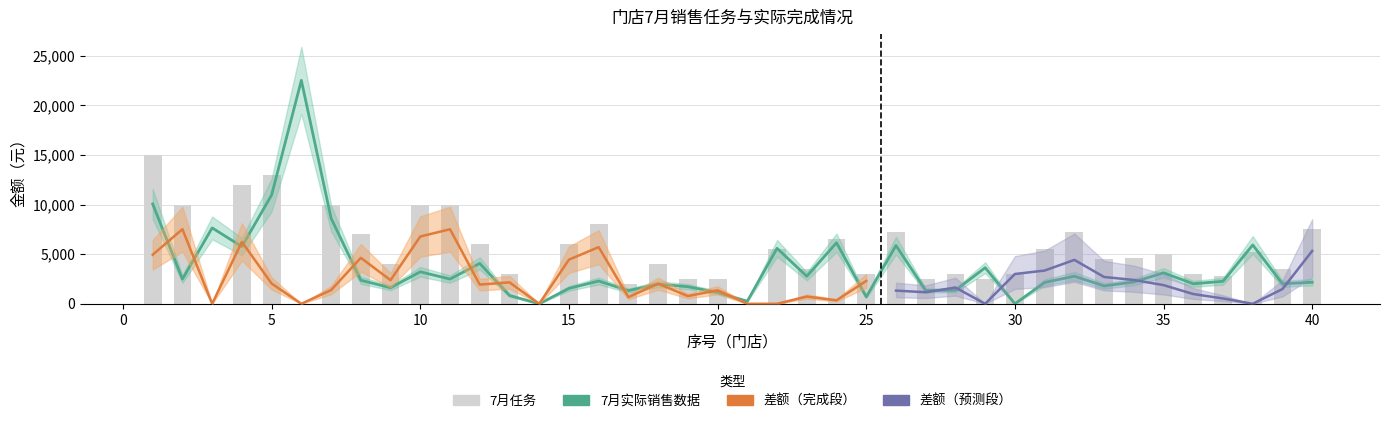

What is the value of the 7月任务 bar at the 19th from the left?

2500.0